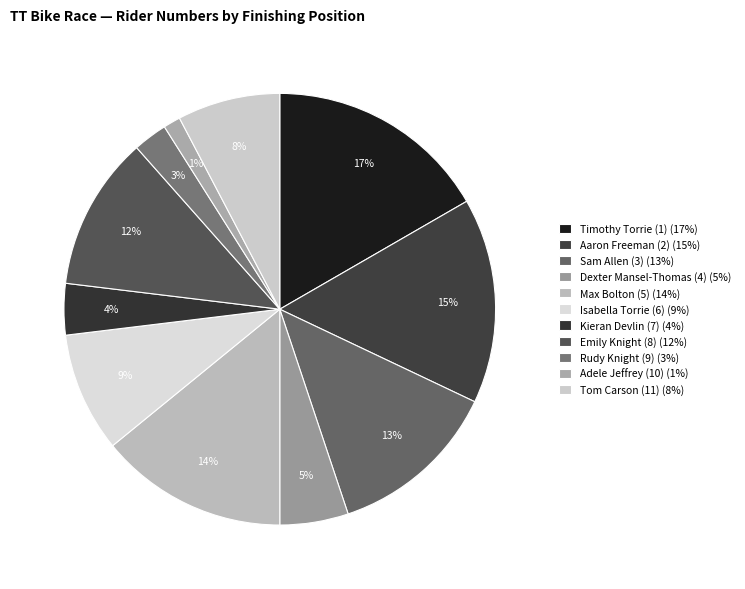

Count the number of slices in the pie.

11